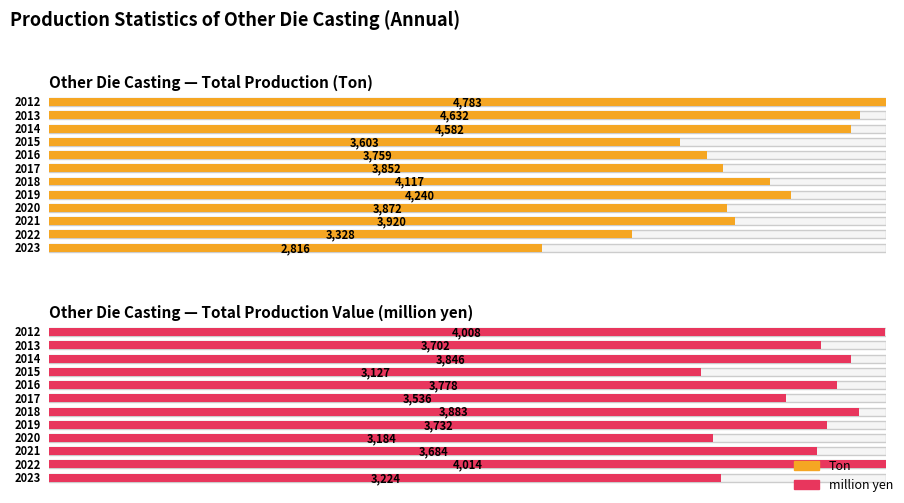

At which category does the chart reach its minimum across all series?

2023